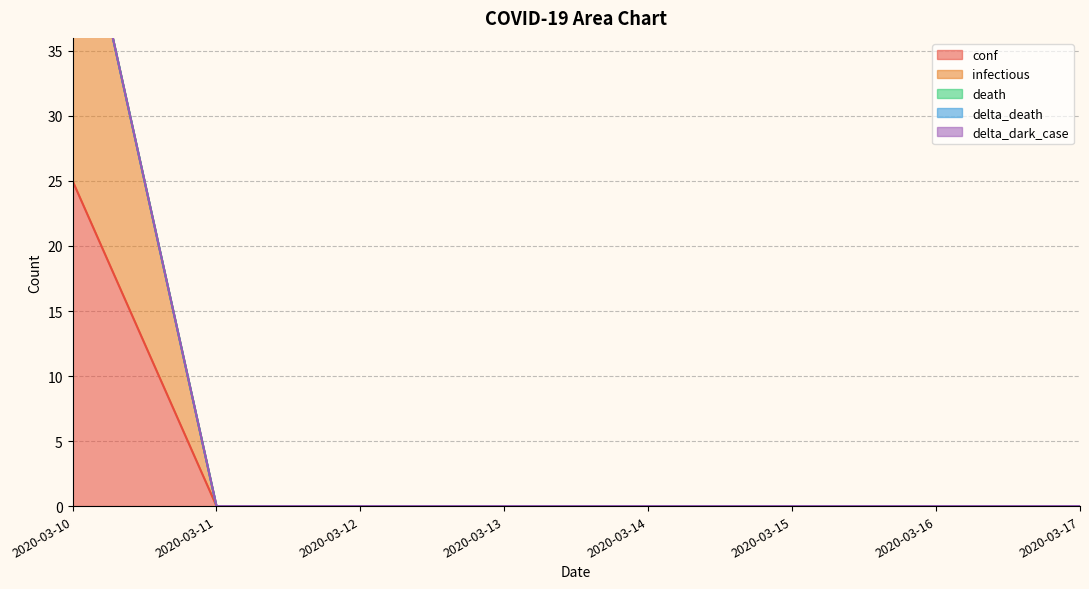

What is the sum of all conf values?

25